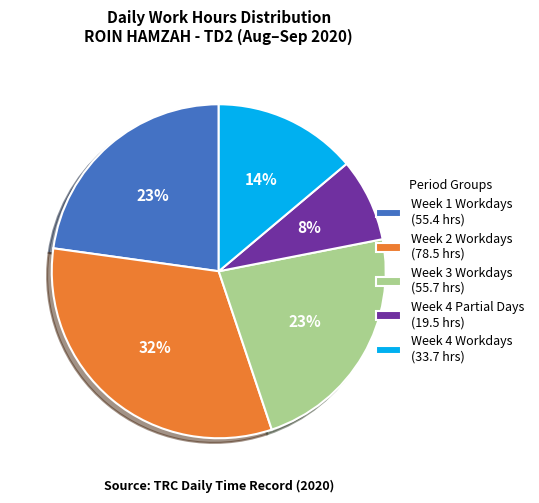

Between Week 2 Workdays (78.5 hrs) and Week 3 Workdays (55.7 hrs), which is larger?

Week 2 Workdays (78.5 hrs)